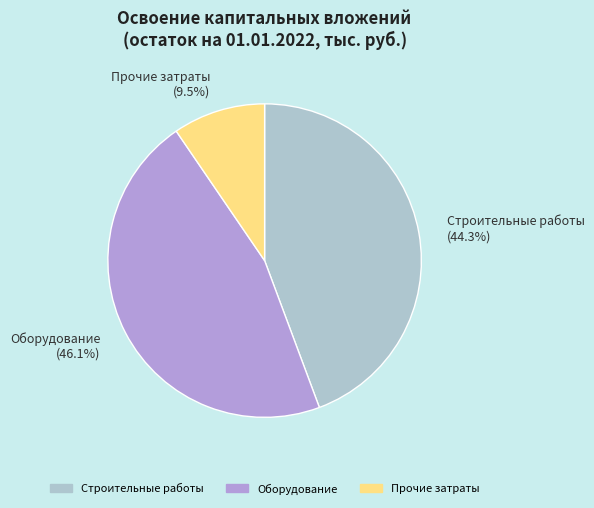

Rank the categories by value from highest to lowest.

Оборудование (46.1%), Строительные работы (44.3%), Прочие затраты (9.5%)